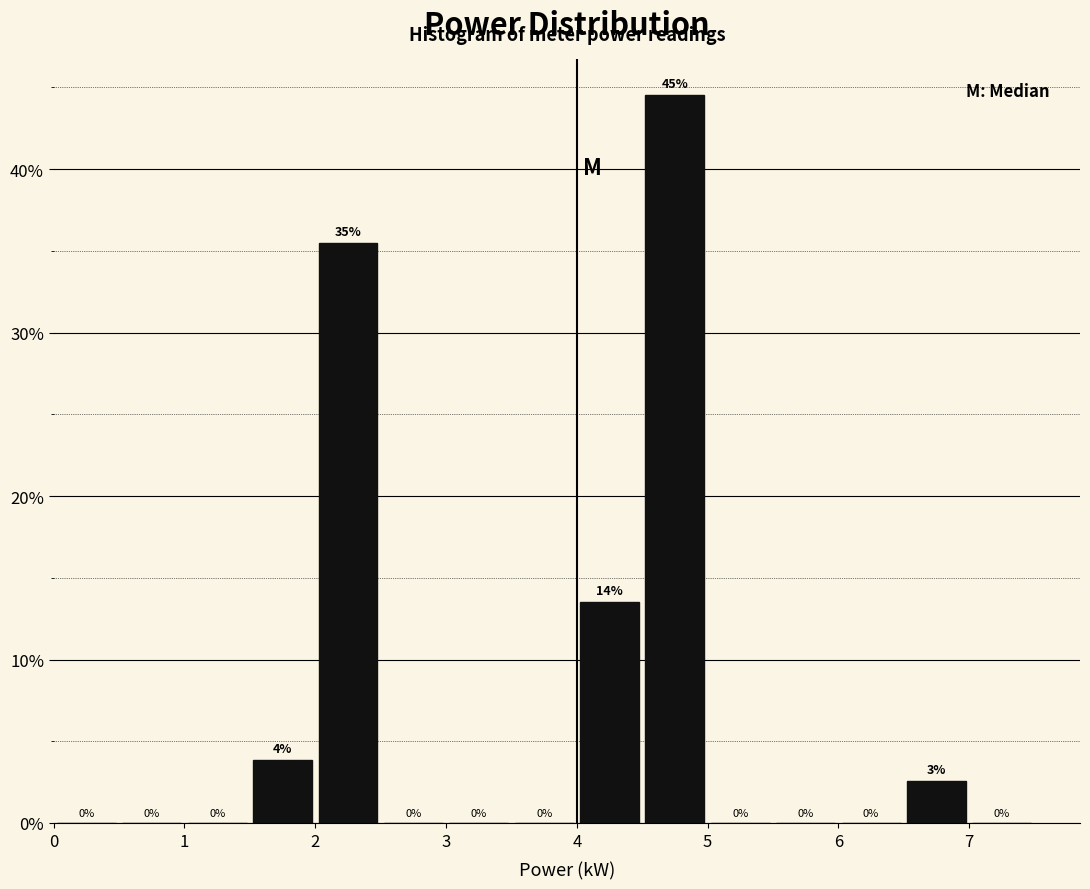

Over which range of the x-axis is the bar tallest?

4.5 to 5.0